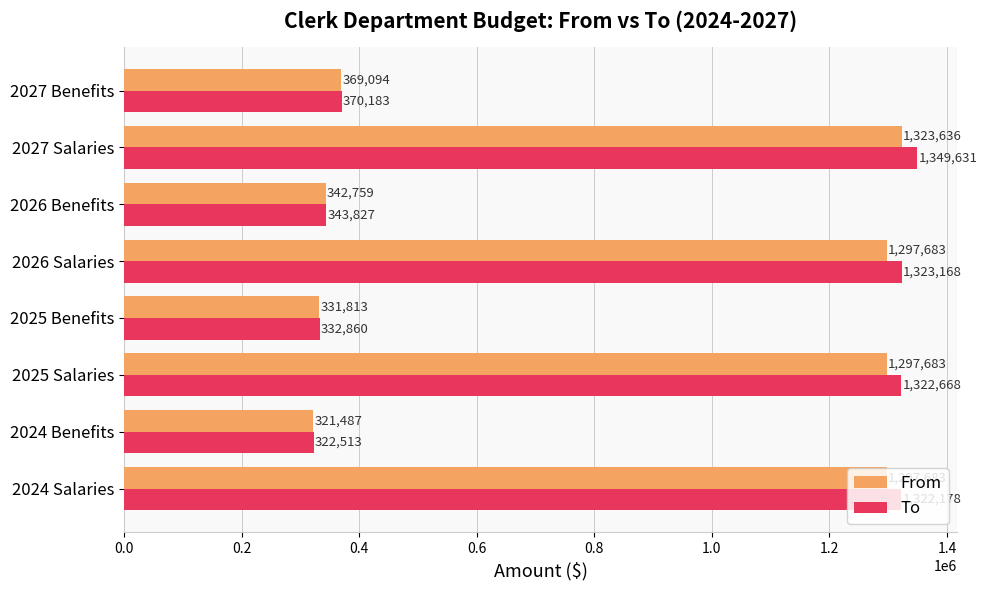

Is the value of To at 2027 Salaries greater than the value of From at 2024 Benefits?

Yes